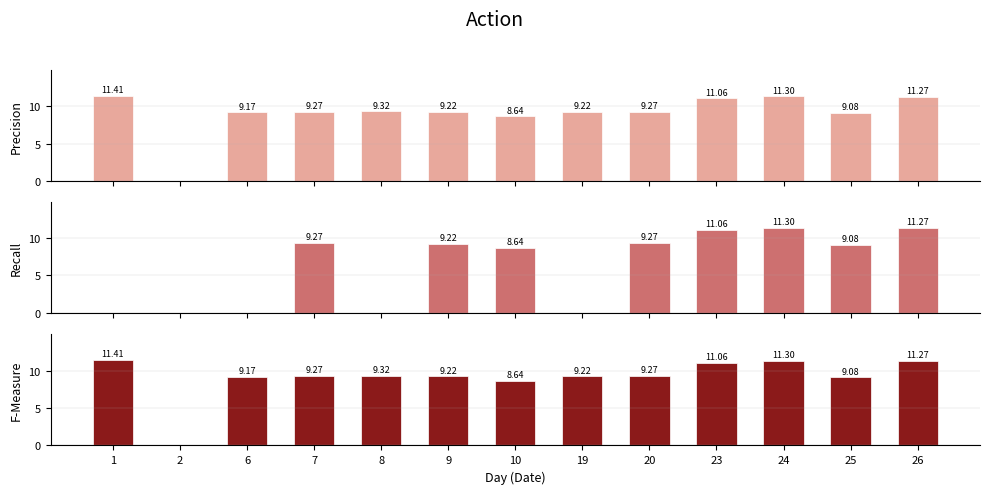

Which series changed the most between 1 and 8?

Precision